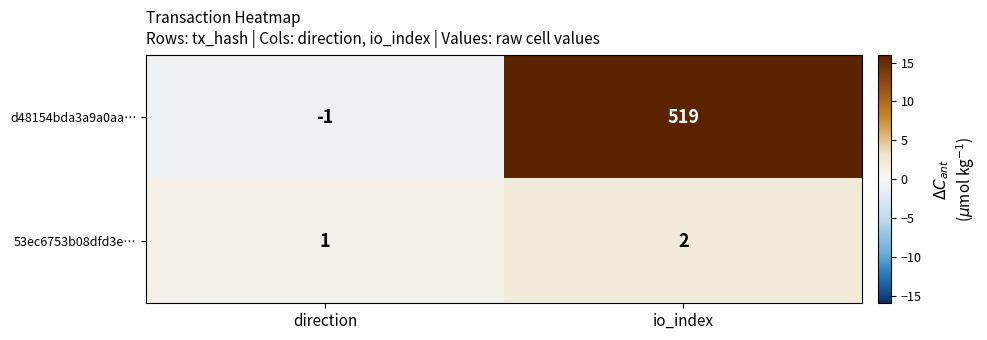

Reading left to right, list all the values displayed in this chart.

d48154bda3a9a0aa…: direction=-1	io_index=519
53ec6753b08dfd3e…: direction=1	io_index=2